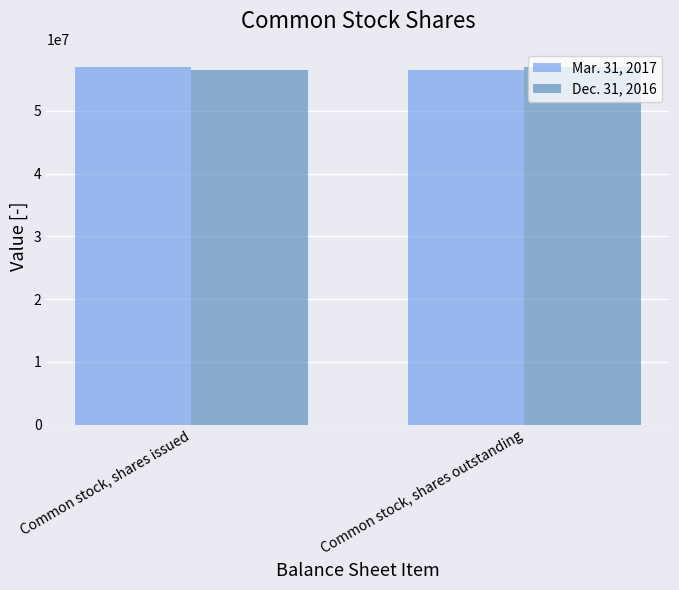

What is the approximate value of Mar. 31, 2017 at Common stock, shares outstanding, to the nearest 50?

56544200